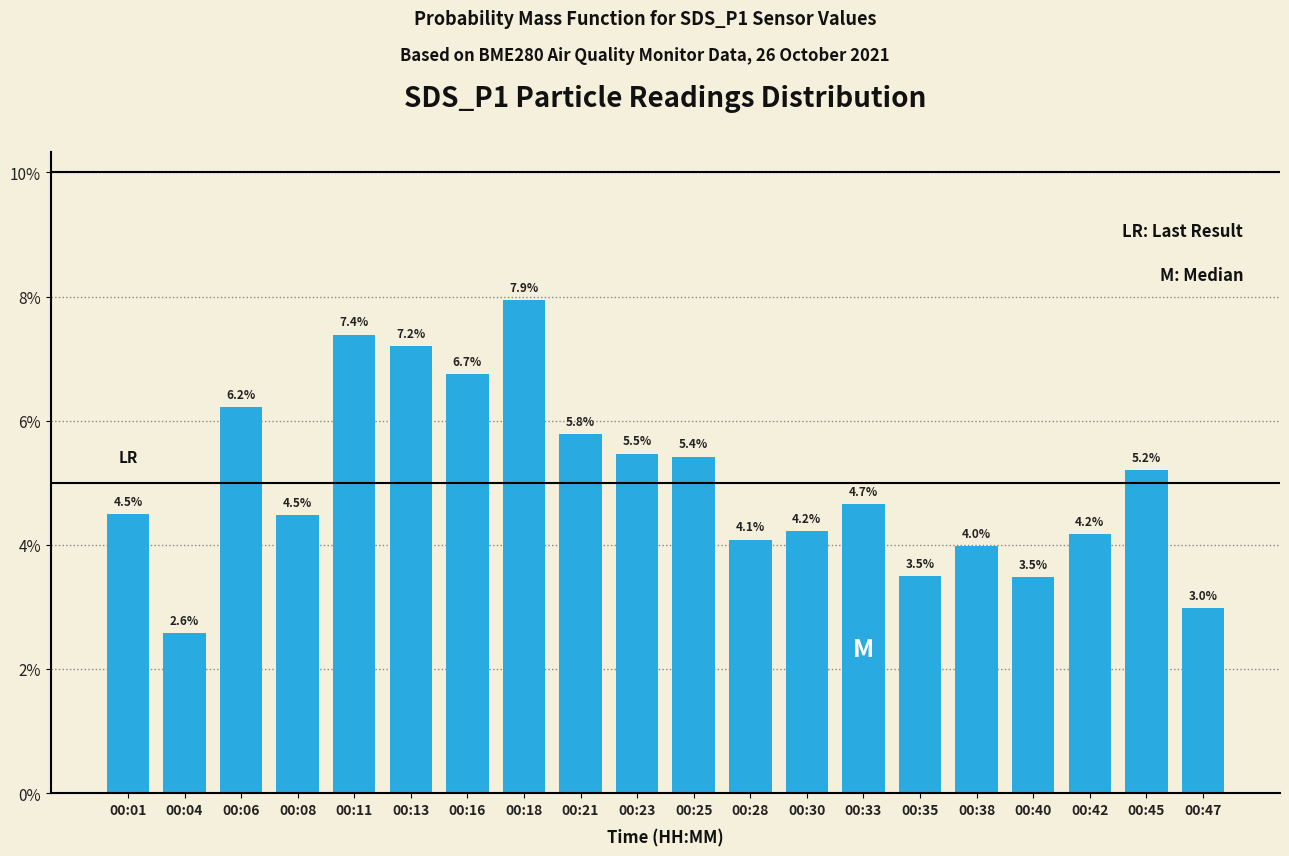

What is the sum of the values at 00:08 and 00:28?

0.1